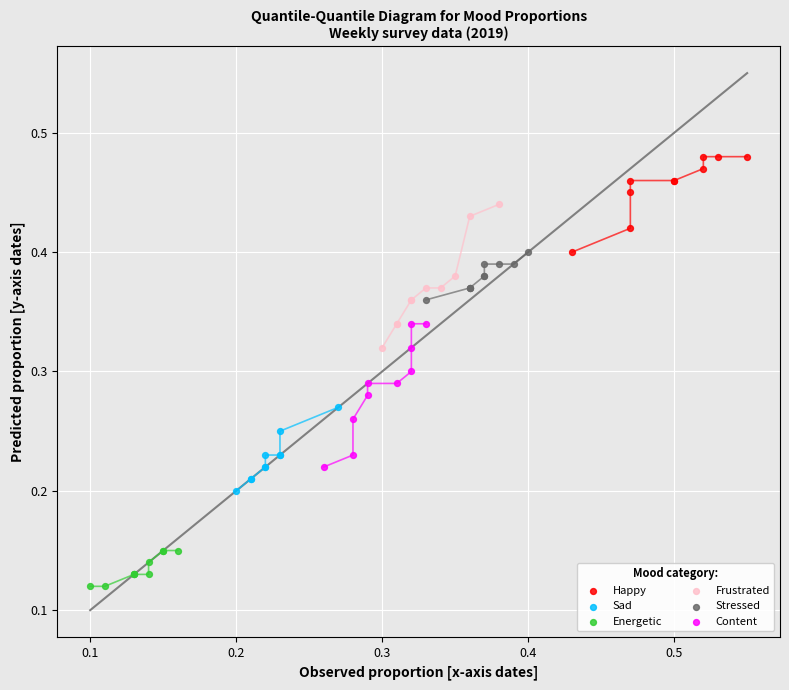

Which series reaches the minimum Y coordinate?

Energetic